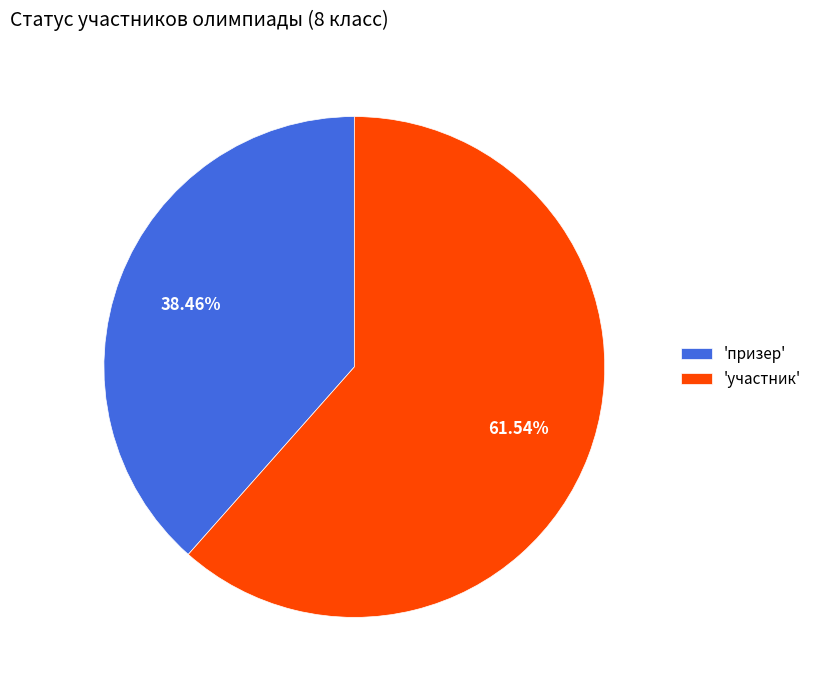

Which has a higher value, 'участник' or 'призер'?

'участник'